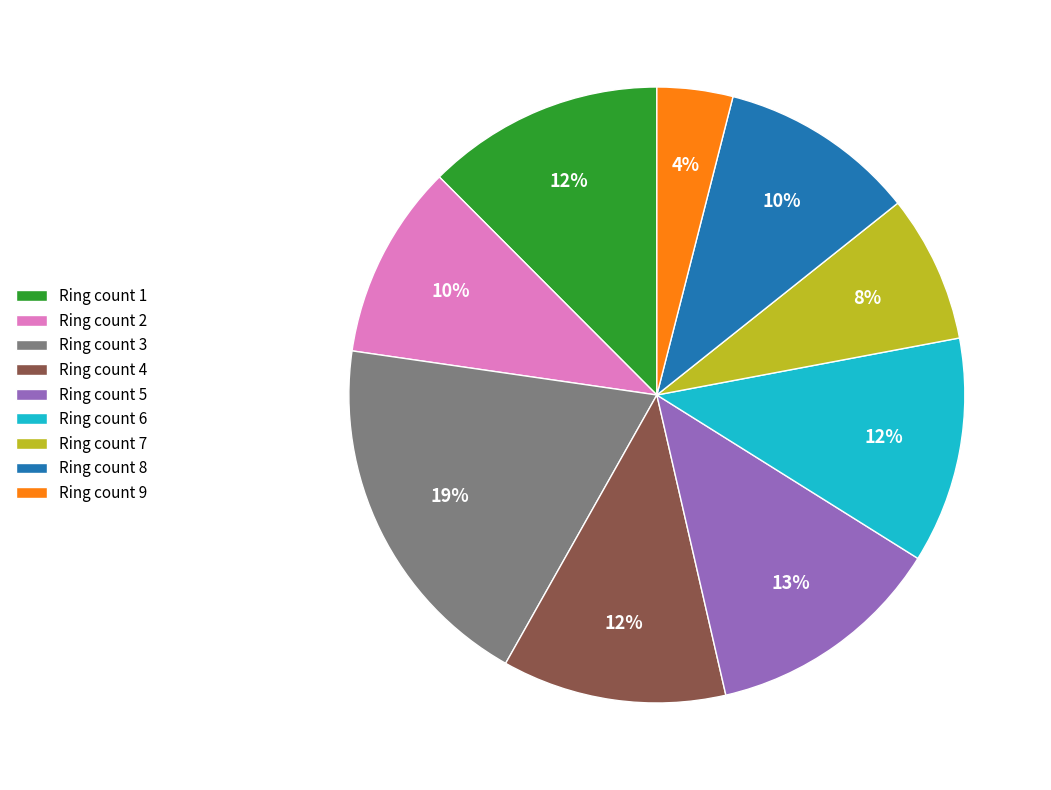

Which has a higher value, Ring count 2 or Ring count 7?

Ring count 2